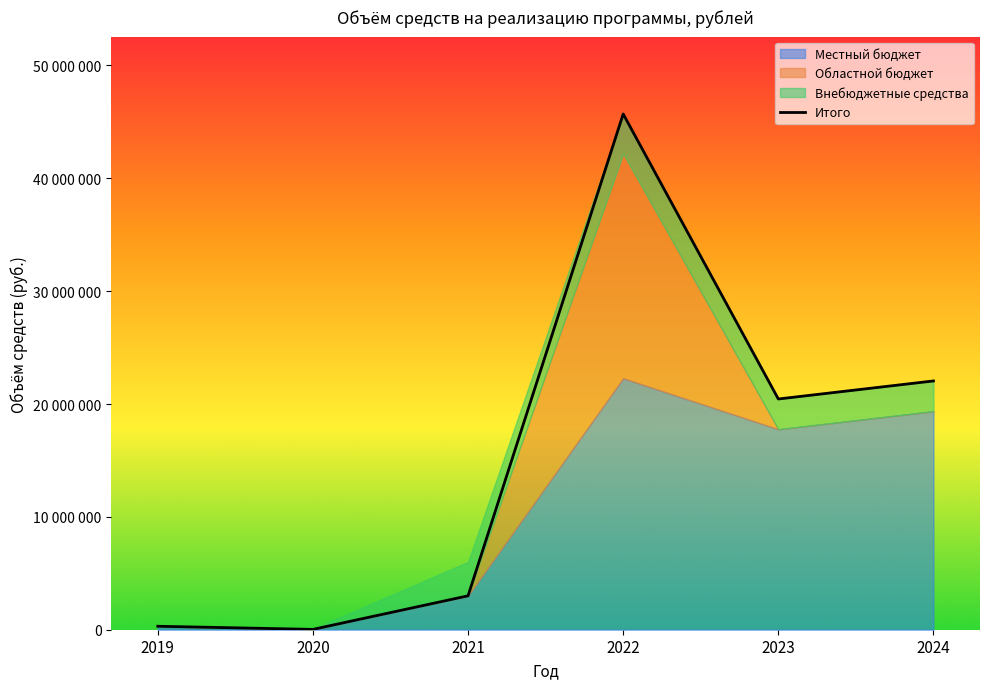

How many points are higher than both their immediate neighbors (excluding endpoints)?

1